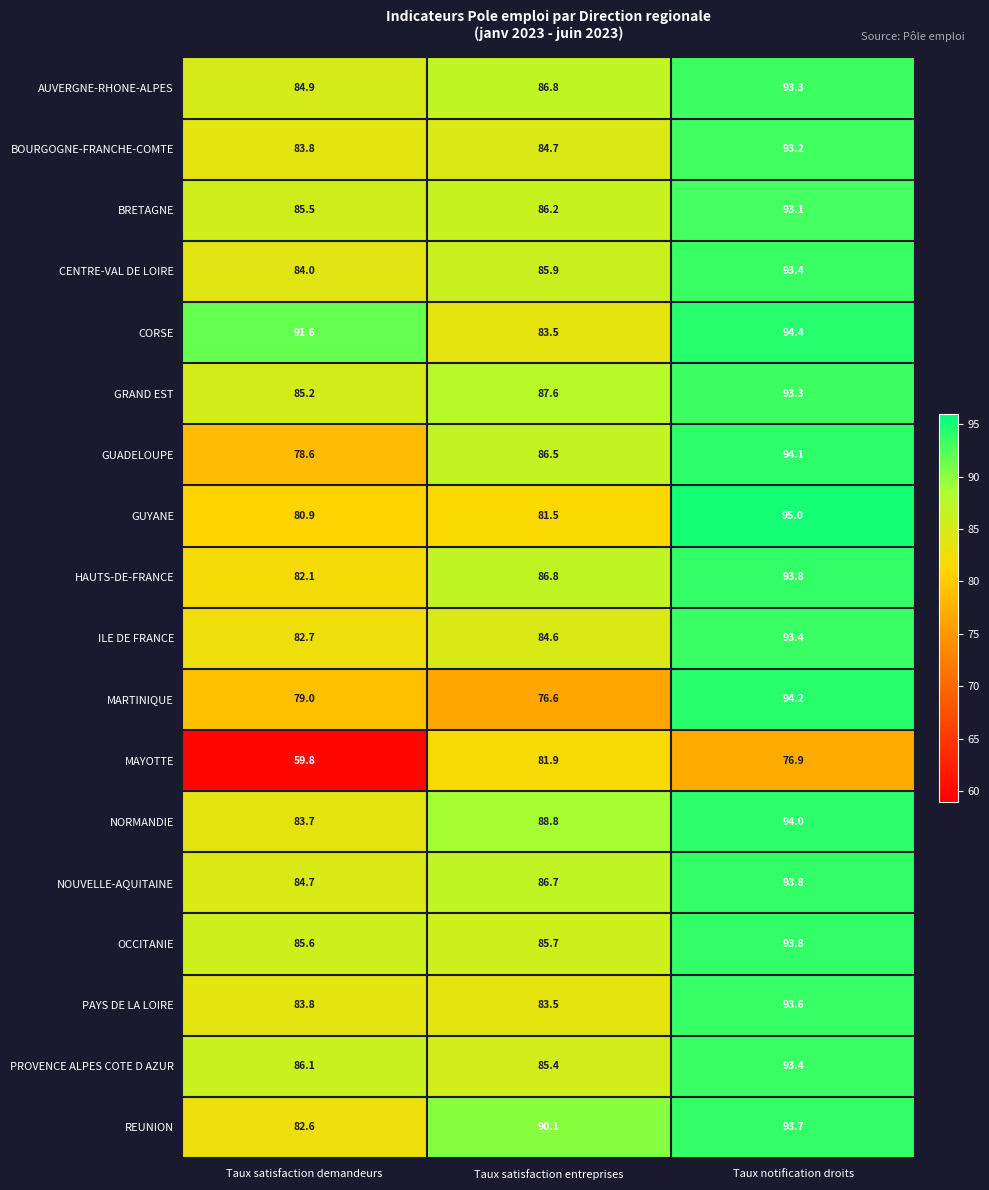

Which category has the lowest value across all series?

Taux satisfaction demandeurs